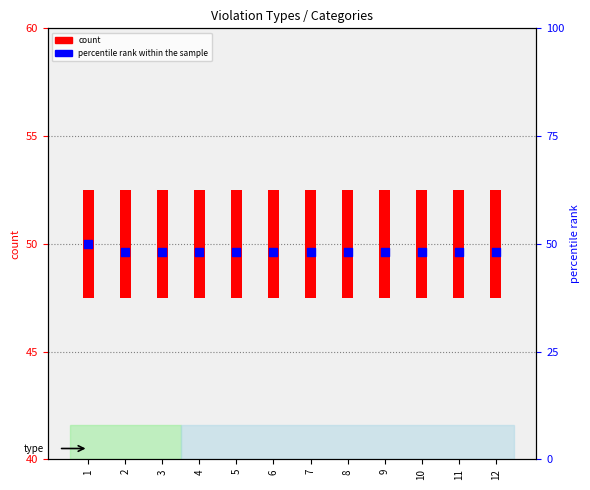

Which series has the largest total across all categories?

percentile rank within the sample